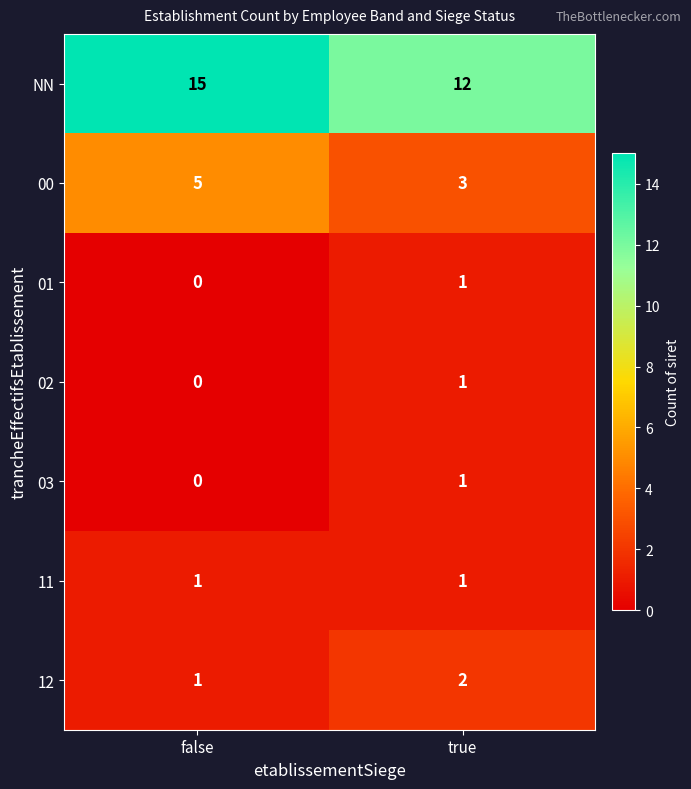

Which label corresponds to the smallest value in the chart?

false